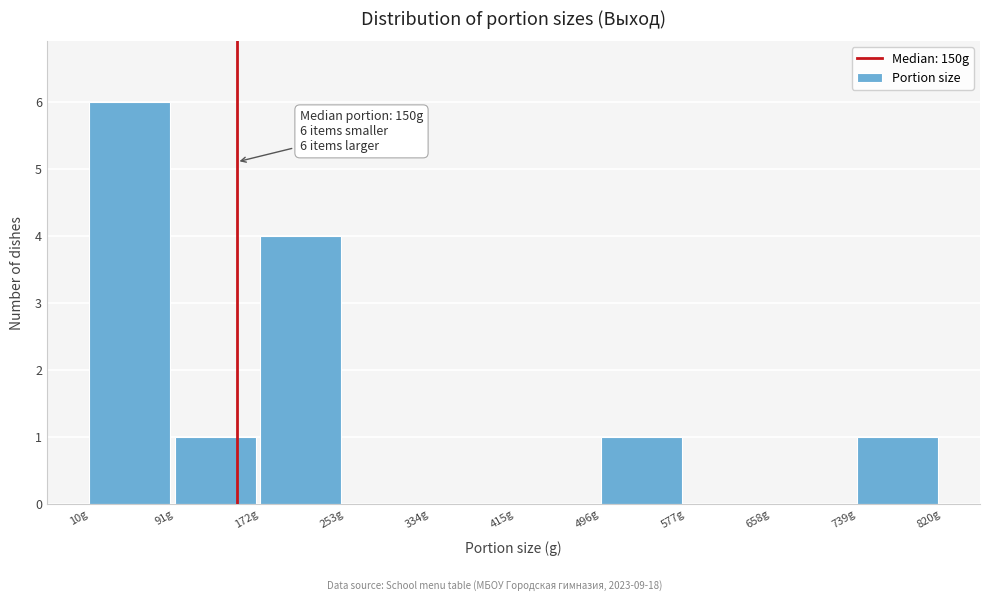

Over which range of the x-axis is the bar tallest?

10 to 91